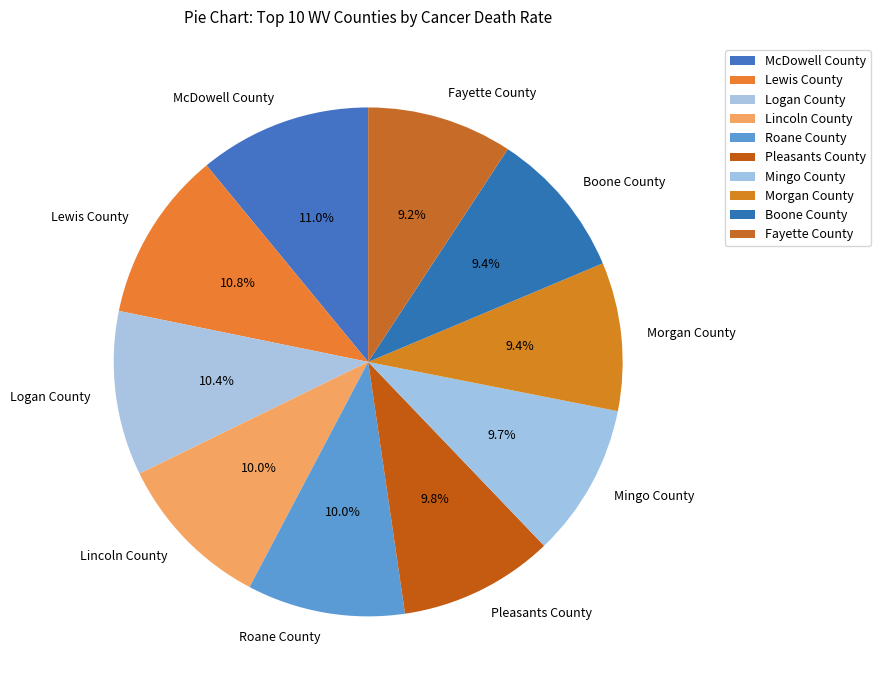

What is the total percentage of Pleasants County and Logan County?

20.3%